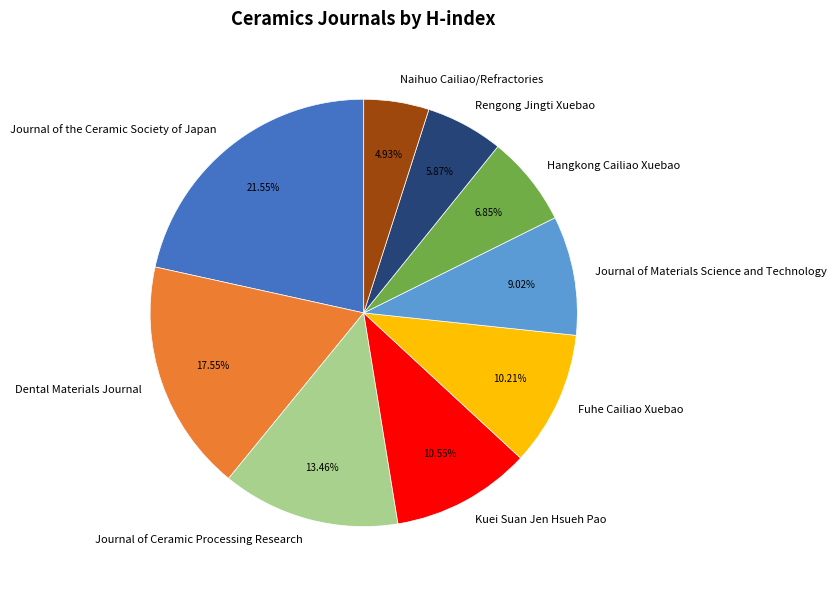

Is there a majority slice in this chart?

No